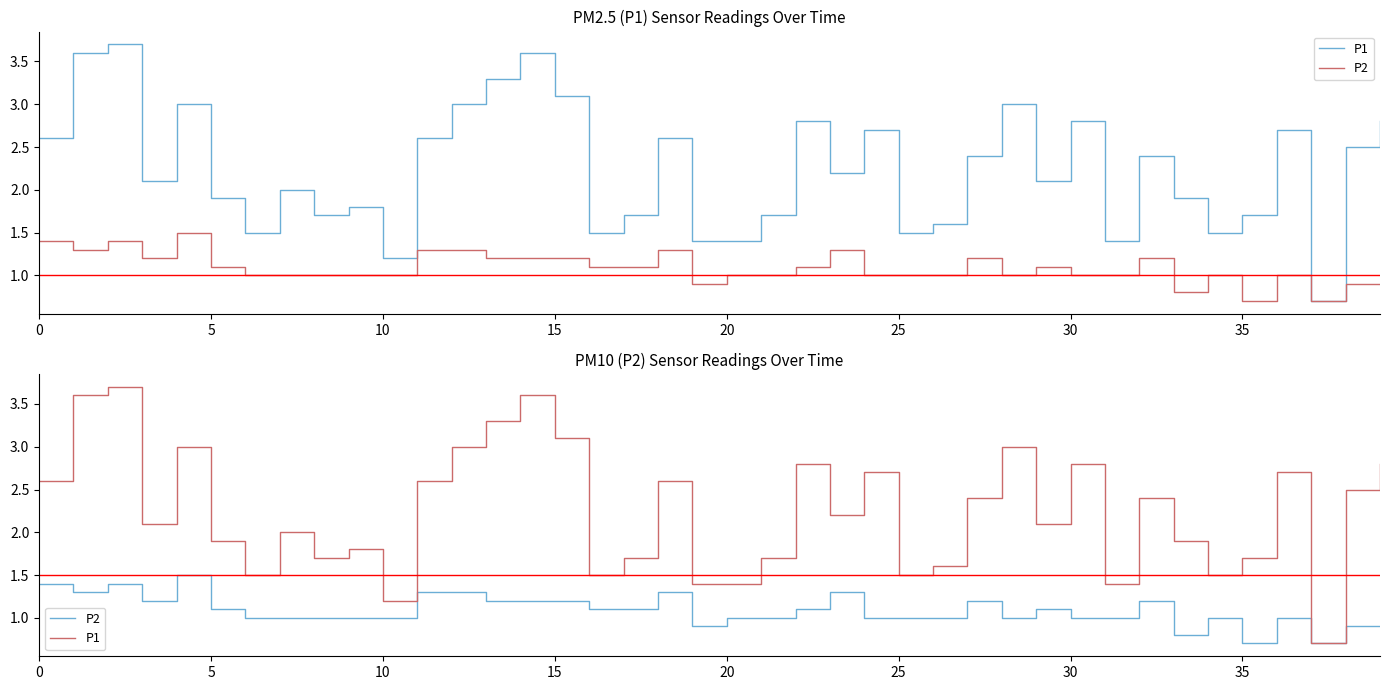

Which series has the widest spread of values?

P1